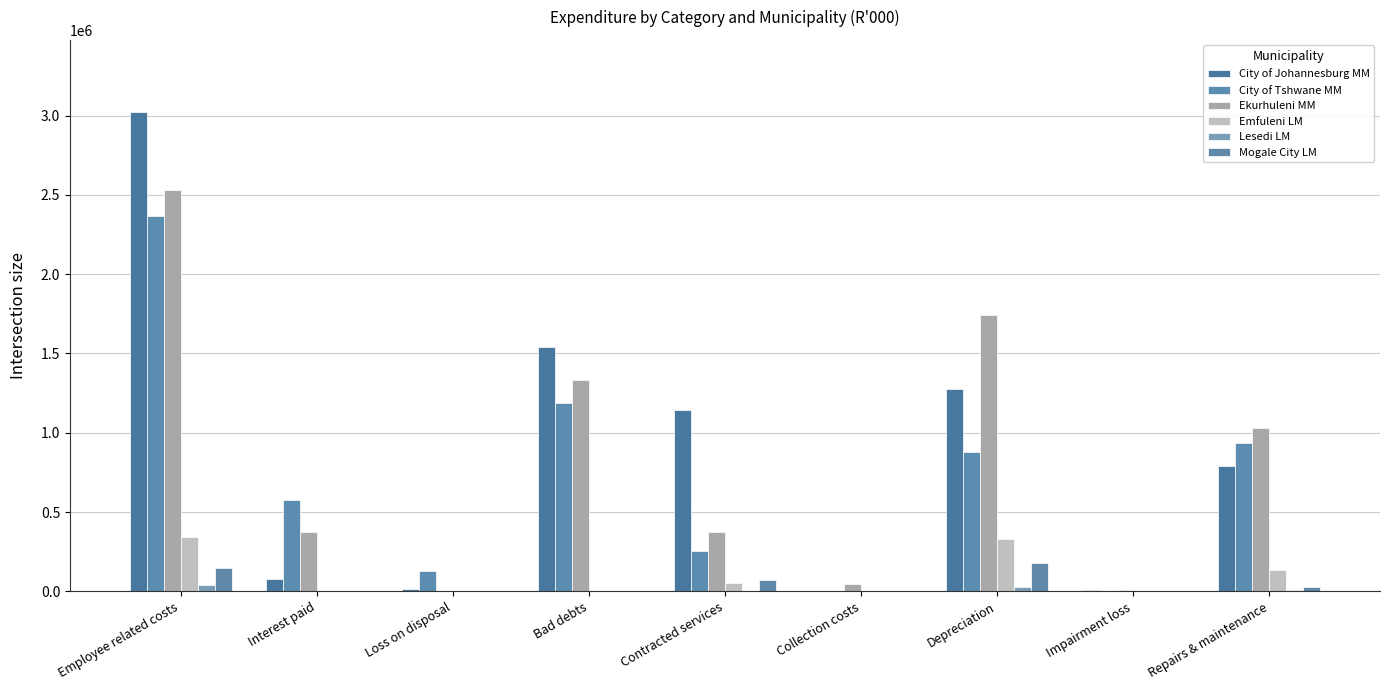

Are the bars horizontal?

No